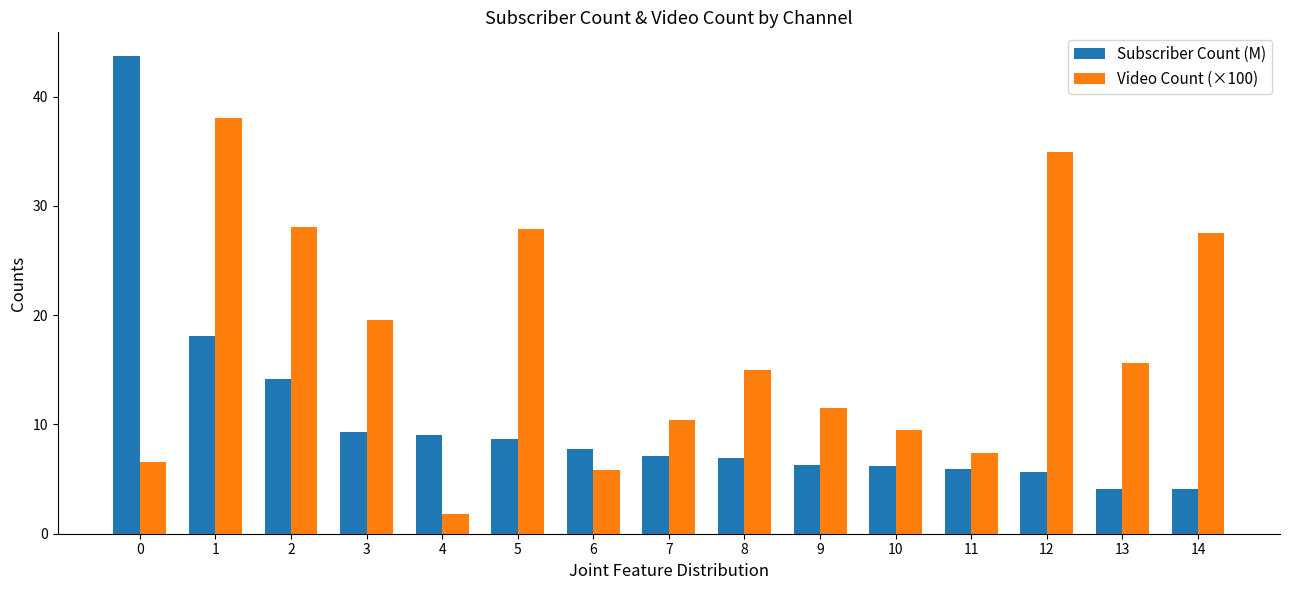

How many values in the Video Count (×100) series exceed 14?

8